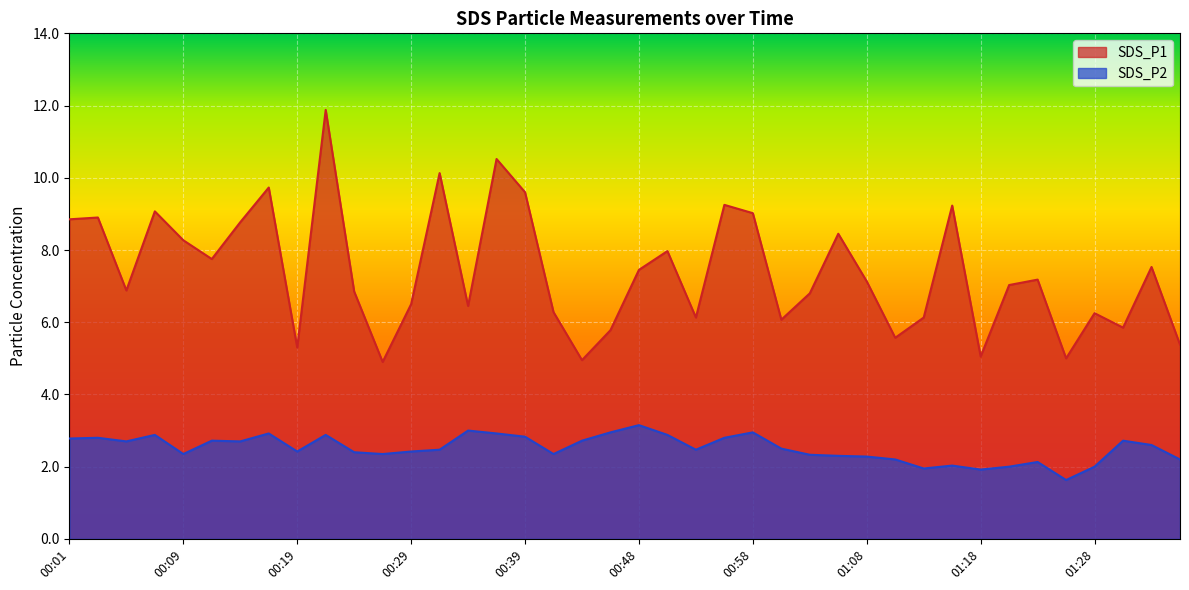

The value of SDS_P1 at 01:33 is 4.0. True or false?

False